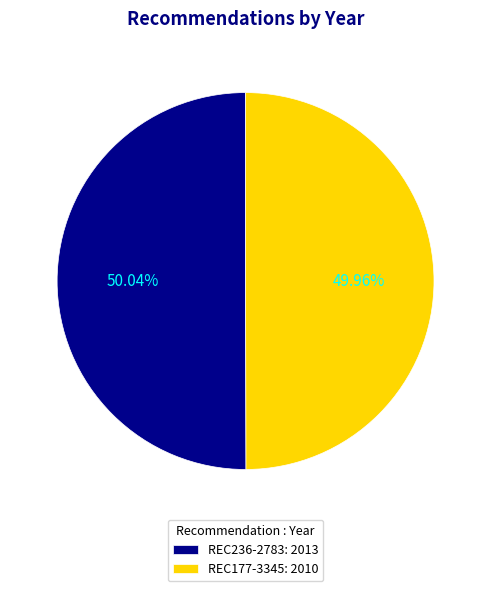

Approximately how many times larger is the value at REC177-3345: 2010 compared to REC236-2783: 2013?

1.0